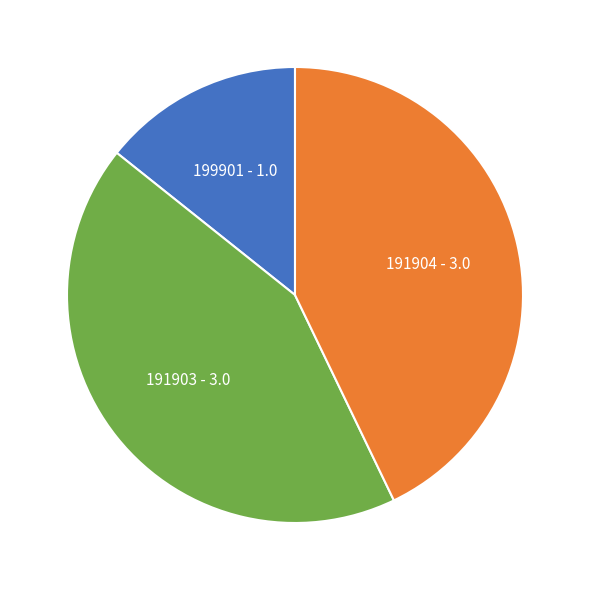

Do 191904 - 3.0 and 199901 - 1.0 together represent more than half of the pie?

Yes